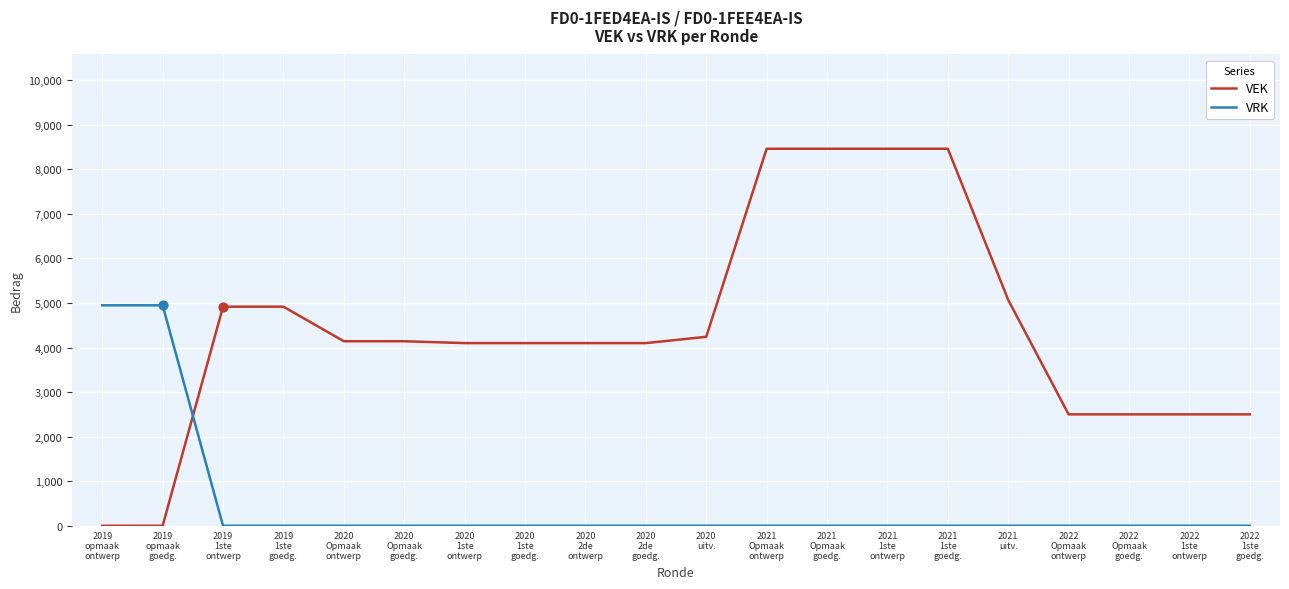

Which series has the largest range (max minus min)?

VEK